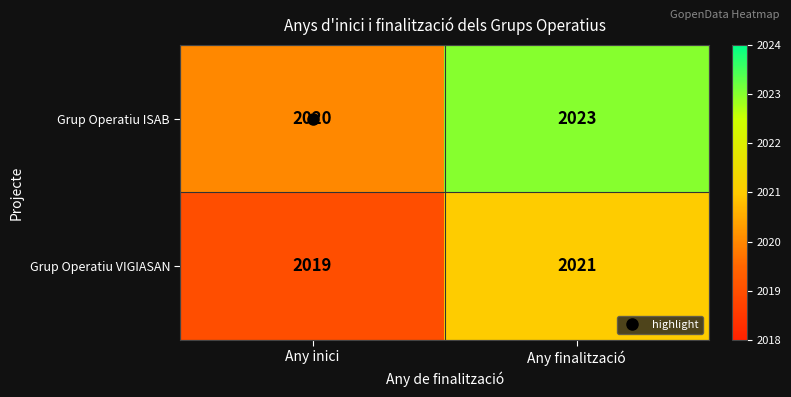

What is the minimum value for Grup Operatiu ISAB?

2020